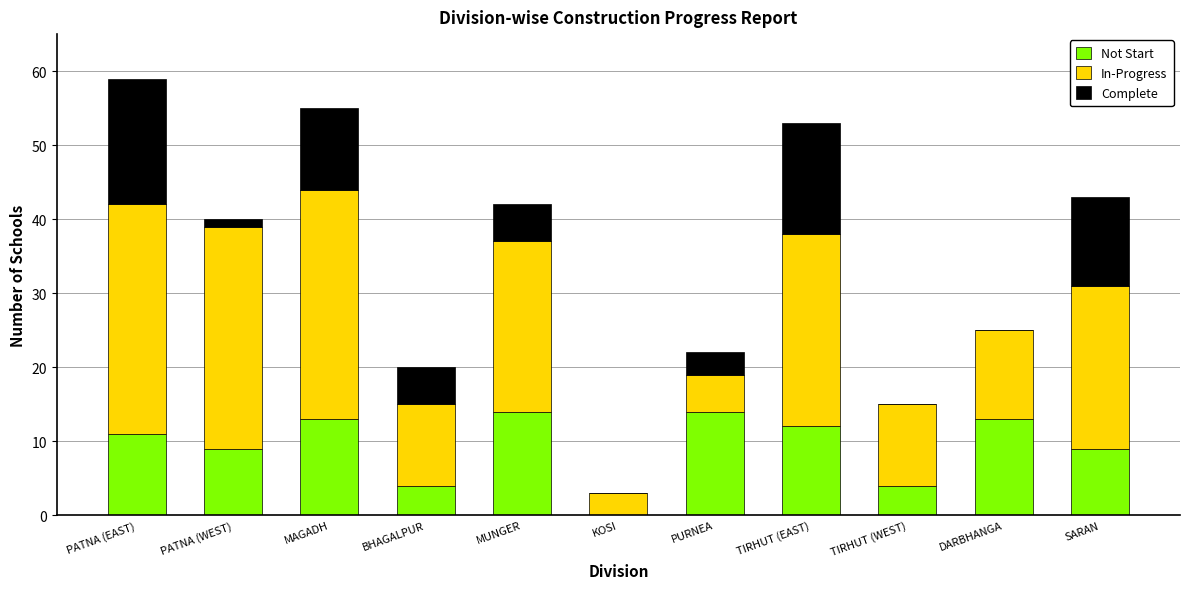

What is the total value across all series at MUNGER?

42